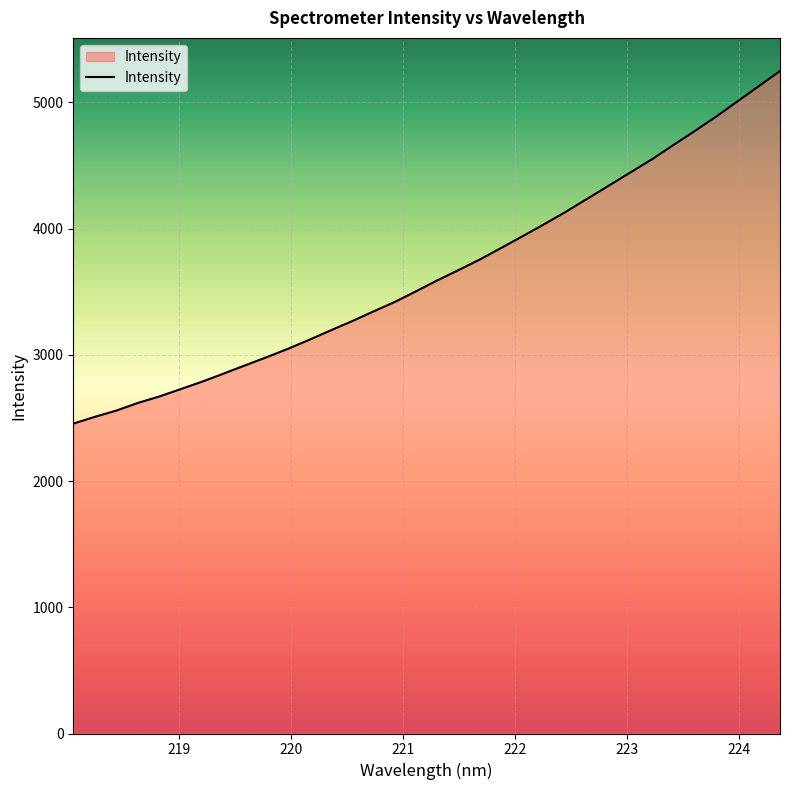

What is the maximum value shown in the chart?

5248.5